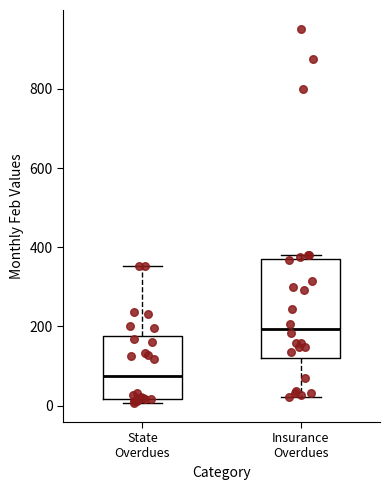

Which box's median line is the lowest?

State Overdues